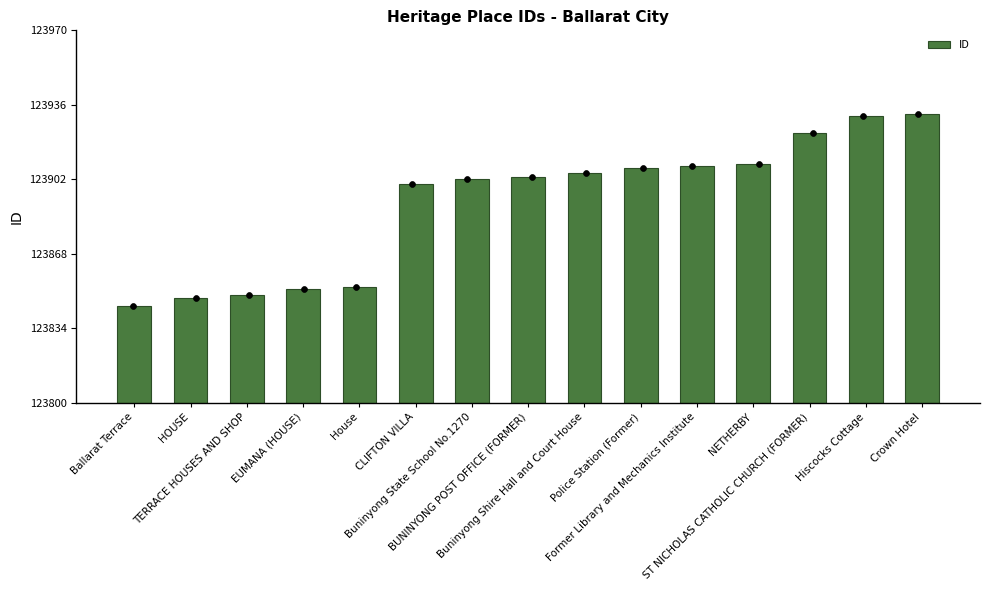

What is the change in value from HOUSE to Buninyong State School No.1270?

+54